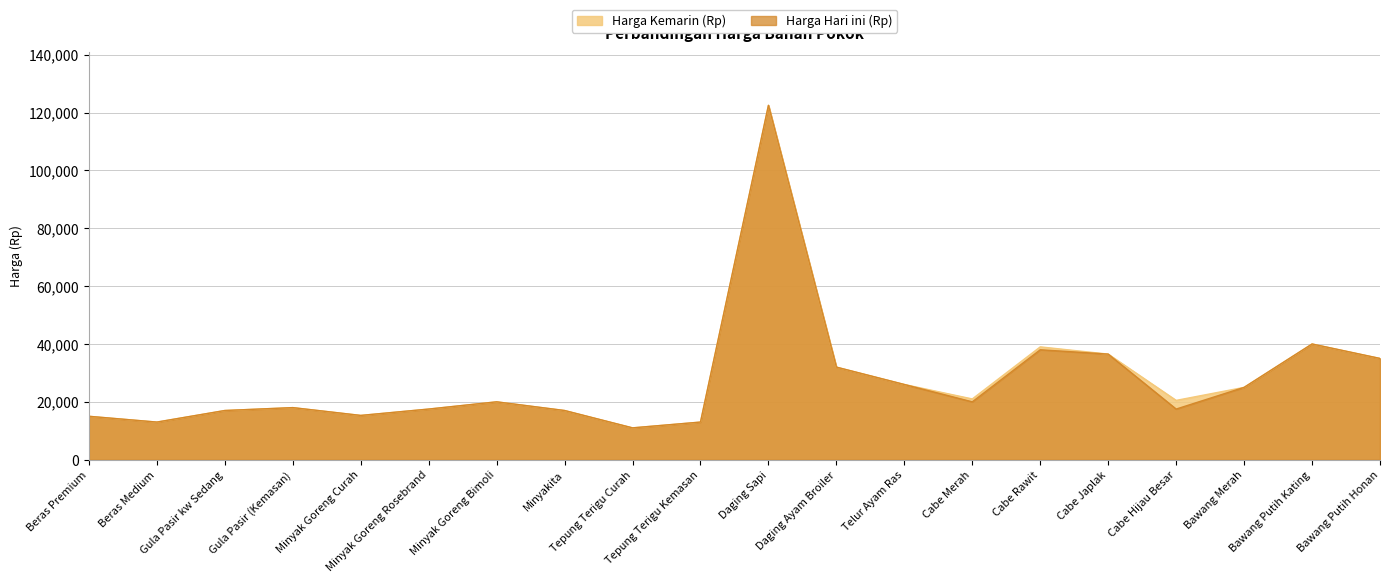

The value of Harga Kemarin (Rp) at Beras Premium is 26657. True or false?

False